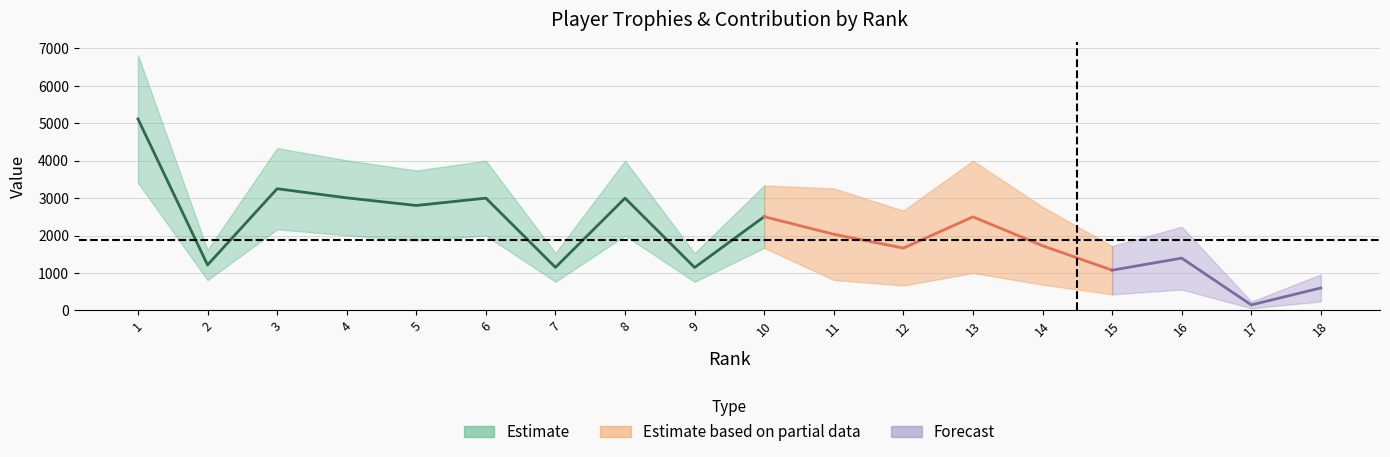

What is the greatest value displayed?

6822